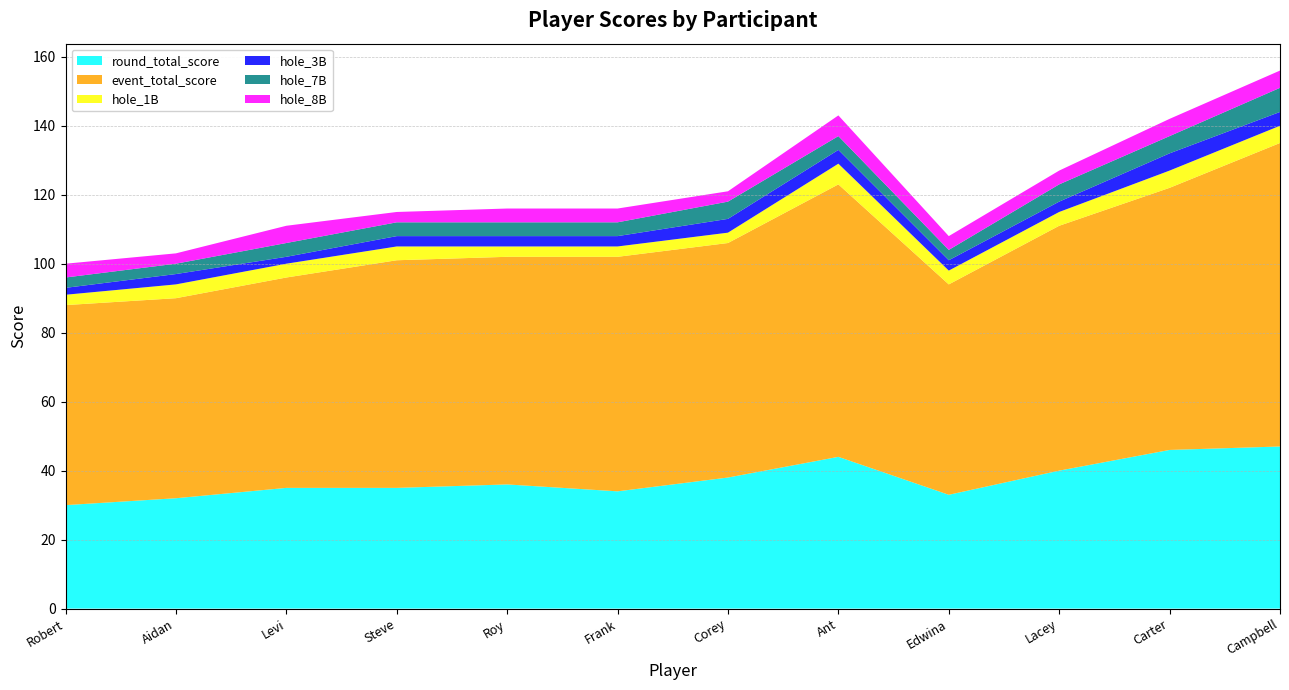

Reading right to left, extract all data points from this chart.

round_total_score: Campbell=47	Carter=46	Lacey=40	Edwina=33	Ant=44	Corey=38	Frank=34	Roy=36	Steve=35	Levi=35	Aidan=32	Robert=30
event_total_score: Campbell=88	Carter=76	Lacey=71	Edwina=61	Ant=79	Corey=68	Frank=68	Roy=66	Steve=66	Levi=61	Aidan=58	Robert=58
hole_1B: Campbell=5	Carter=5	Lacey=4	Edwina=4	Ant=6	Corey=3	Frank=3	Roy=3	Steve=4	Levi=4	Aidan=4	Robert=3
hole_3B: Campbell=4	Carter=5	Lacey=3	Edwina=3	Ant=4	Corey=4	Frank=3	Roy=3	Steve=3	Levi=2	Aidan=3	Robert=2
hole_7B: Campbell=7	Carter=5	Lacey=5	Edwina=3	Ant=4	Corey=5	Frank=4	Roy=4	Steve=4	Levi=4	Aidan=3	Robert=3
hole_8B: Campbell=5	Carter=5	Lacey=4	Edwina=4	Ant=6	Corey=3	Frank=4	Roy=4	Steve=3	Levi=5	Aidan=3	Robert=4